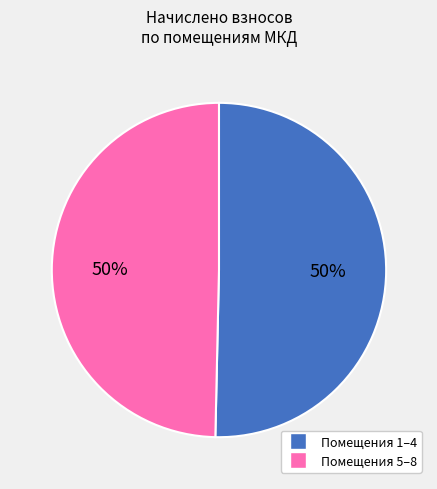

To the nearest percent, what is the average slice percentage?

50%